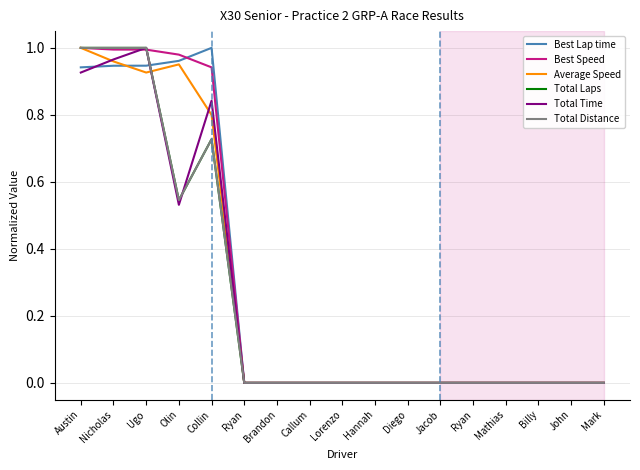

Rank the series by their maximum value, from highest to lowest.

Best Lap time, Best Speed, Average Speed, Total Laps, Total Time, Total Distance